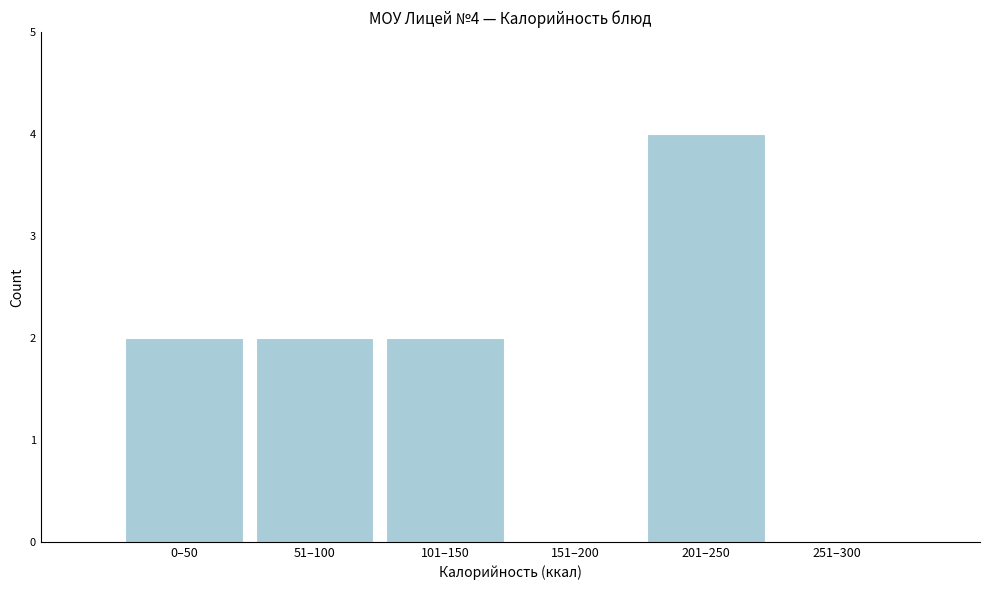

Reading left to right, transcribe all the data shown in this chart.

0–50=2	51–100=2	101–150=2	151–200=0	201–250=4	251–300=0